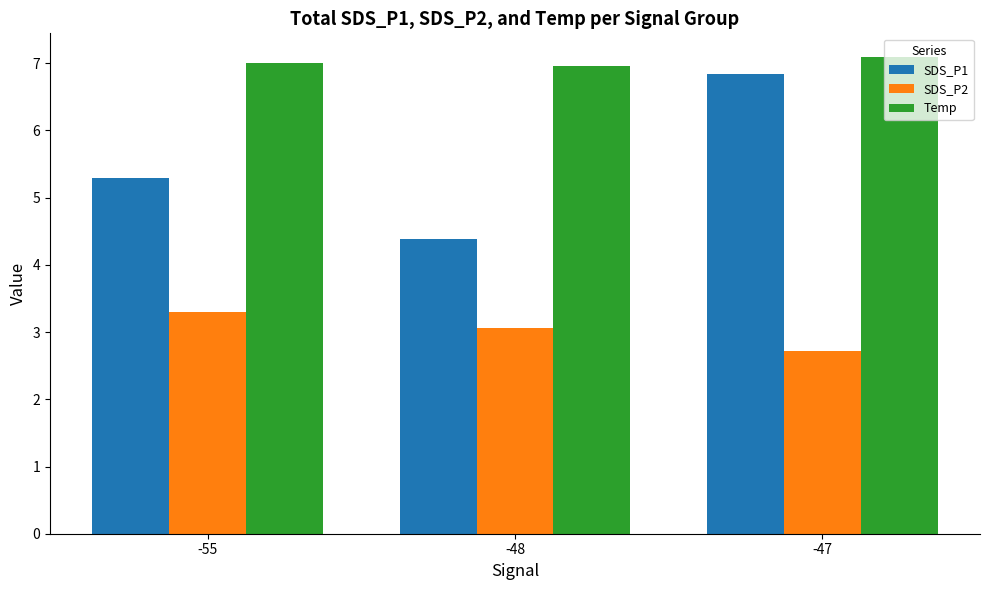

What is the difference between the maximum and minimum values in the Temp series?

0.1